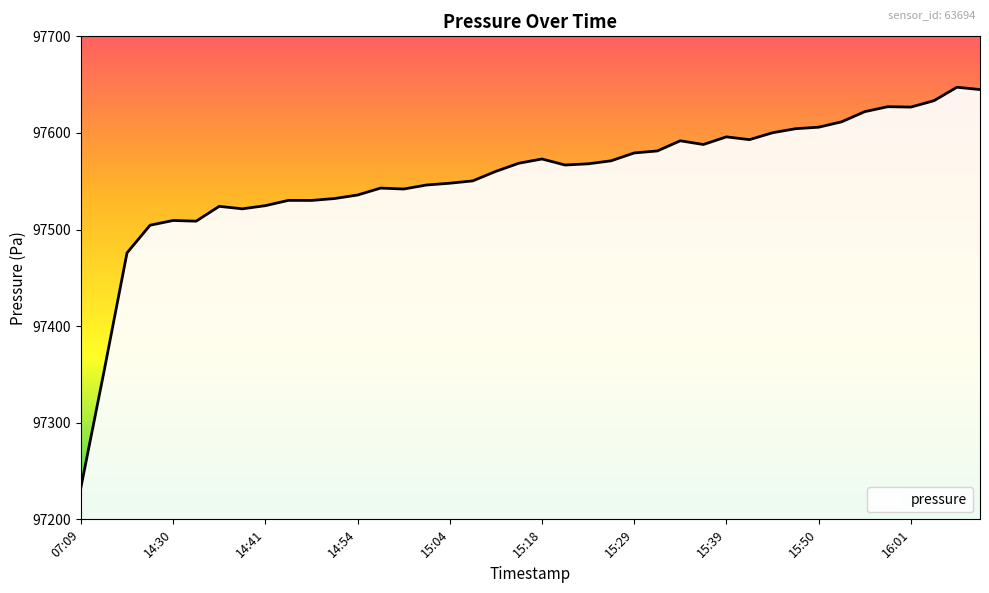

What is the greatest value displayed?

97647.3